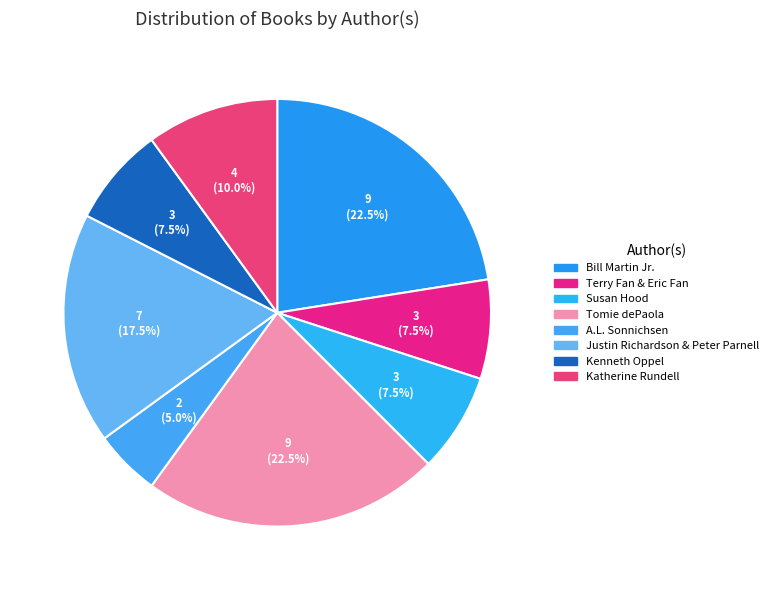

To the nearest percent, what is the average slice percentage?

12%